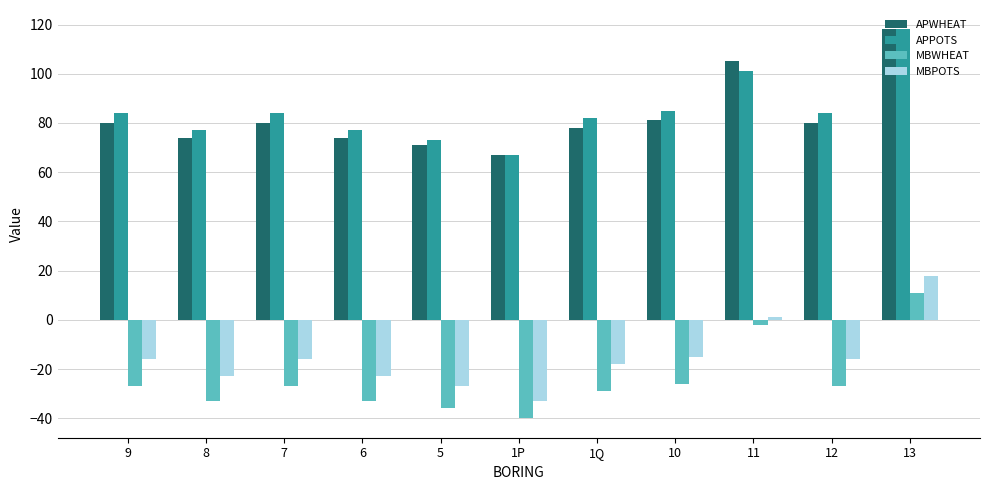

How many bars are there in each group?

4